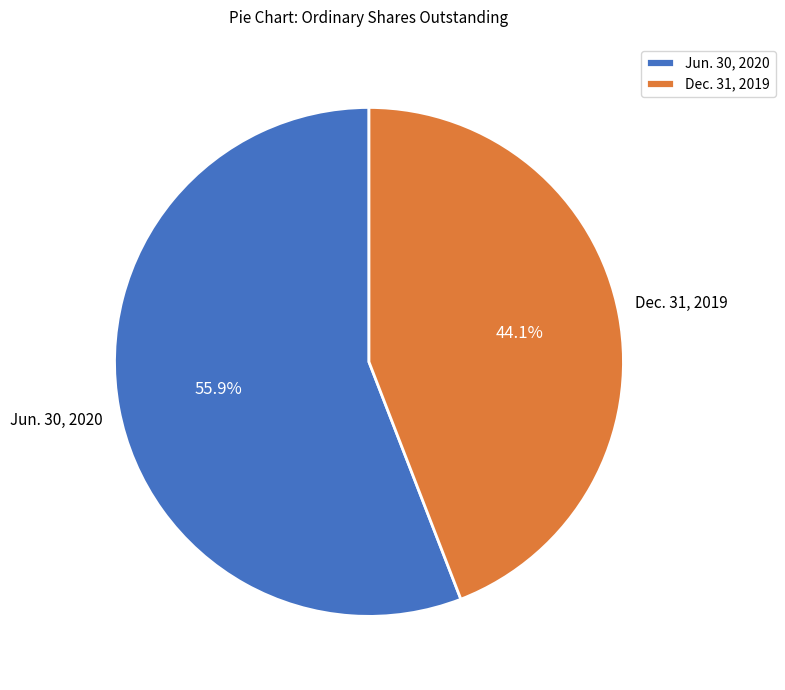

Is there any slice that represents more than half of the pie?

Yes